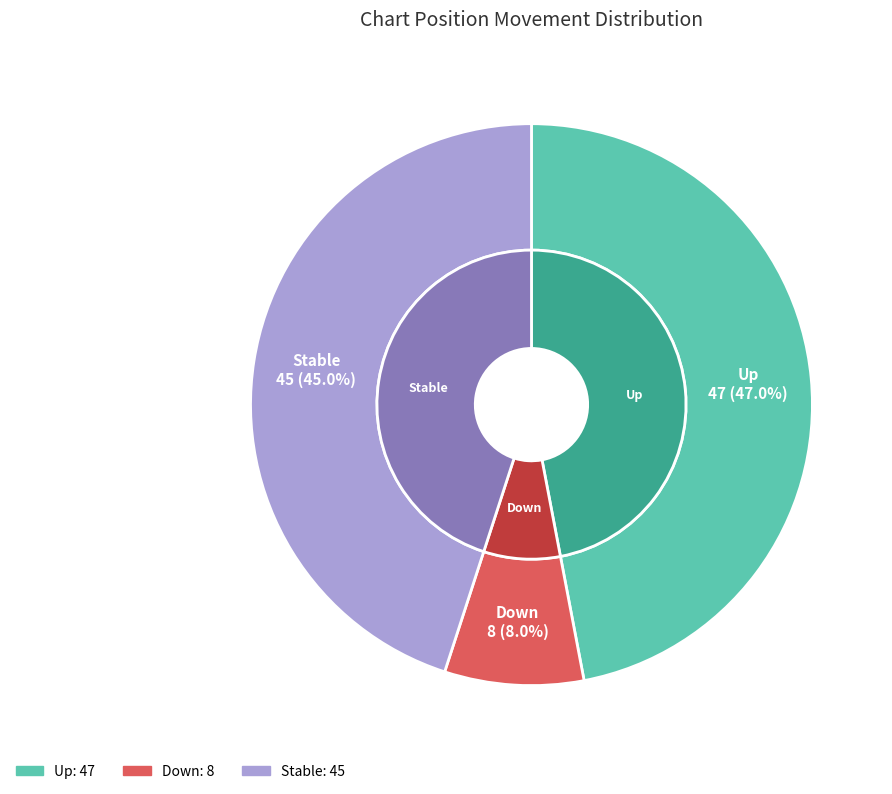

What is the ratio of the value at up to the value at down?

5.9